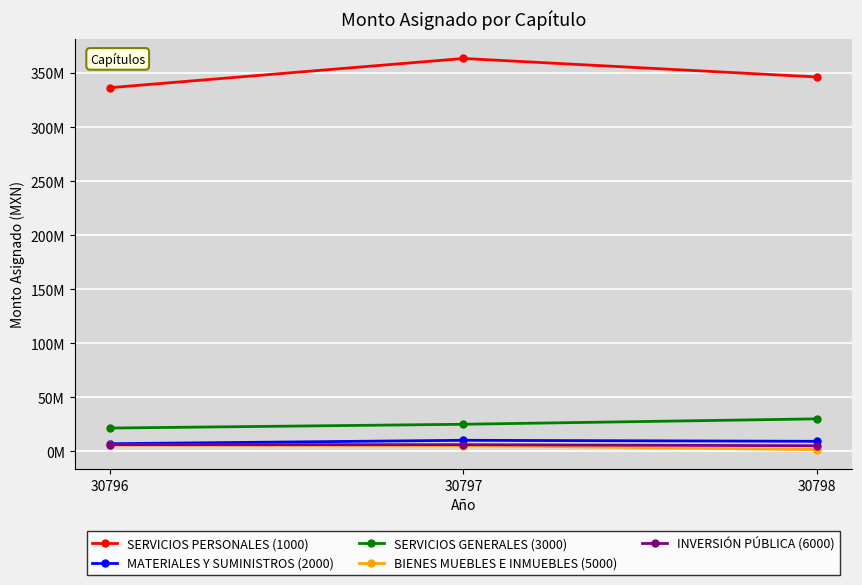

Is this an area chart (filled region under the line)?

No